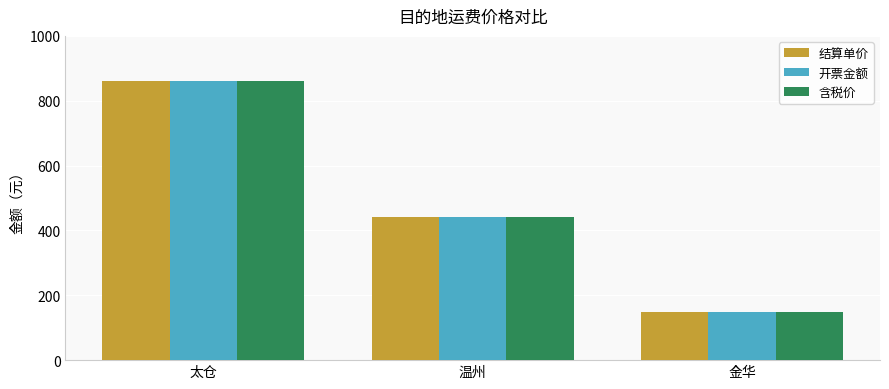

What is the difference between the 结算单价 values at 太仓 and 温州?

418